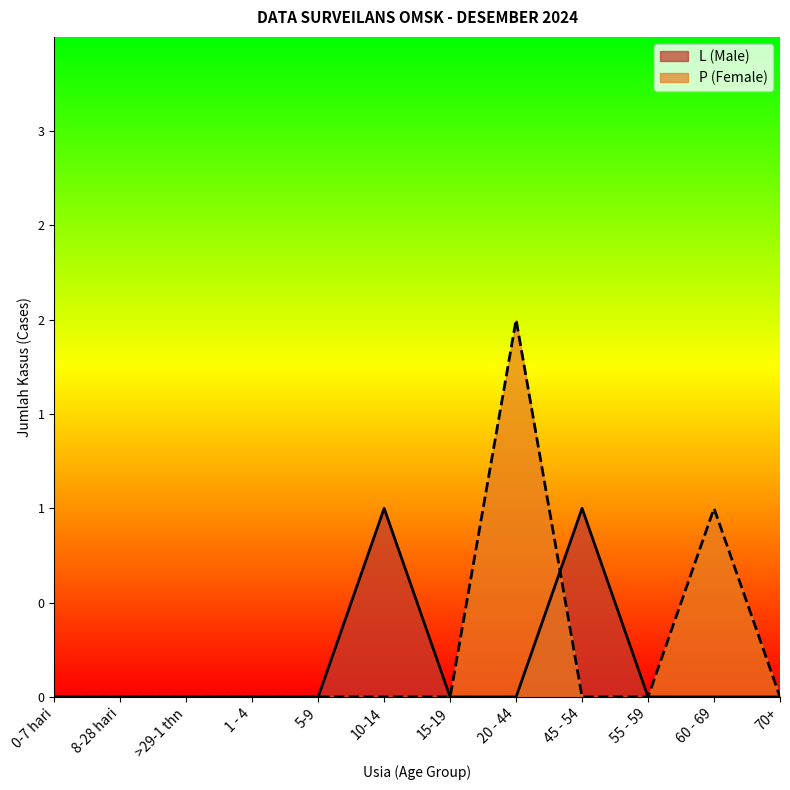

Is the value of L (Male) at 8-28 hari greater than the value of P (Female) at >29-1 thn?

No